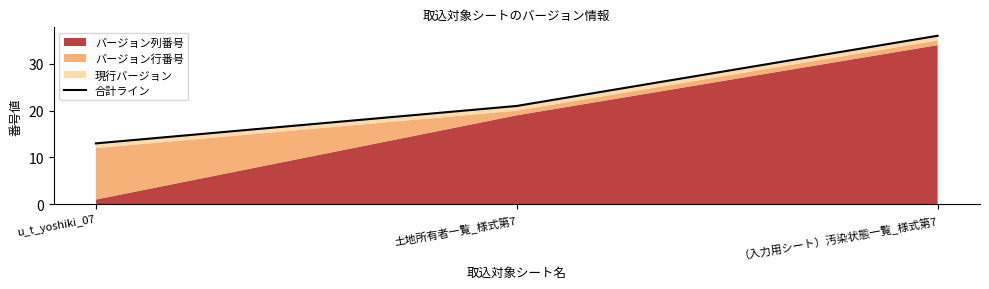

What is the label of the 1st point from the right?

（入力用シート）汚染状態一覧_様式第7